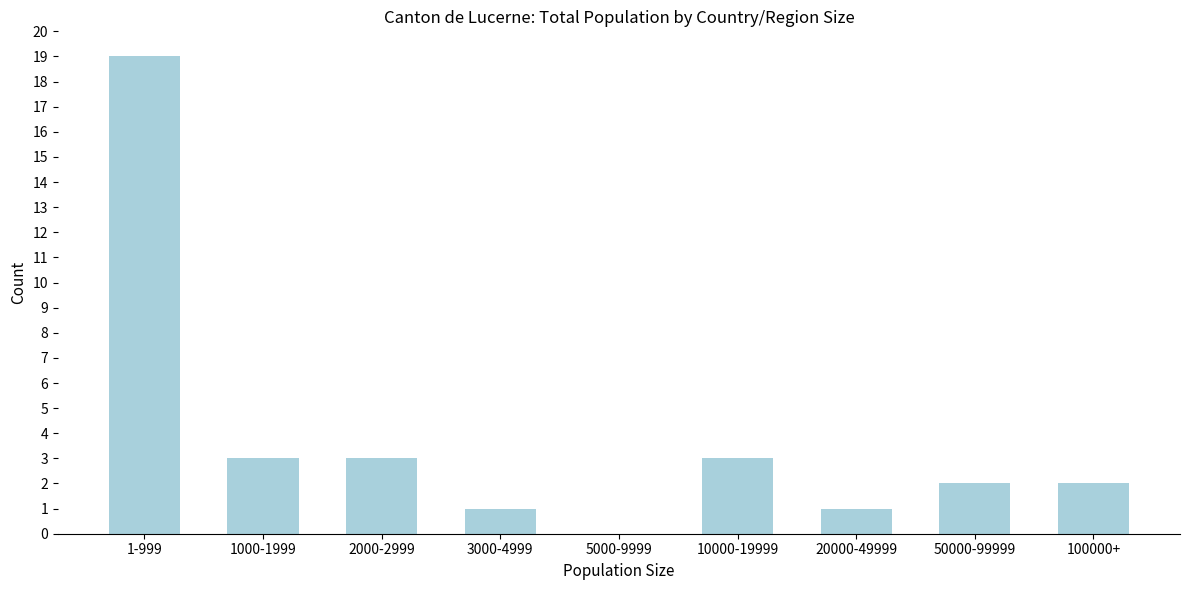

Reading right to left, transcribe all the data shown in this chart.

100000+=2	50000-99999=2	20000-49999=1	10000-19999=3	5000-9999=0	3000-4999=1	2000-2999=3	1000-1999=3	1-999=19